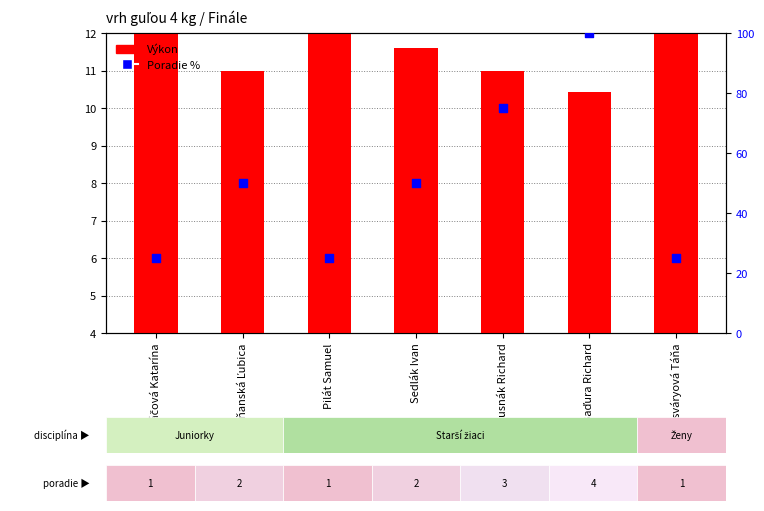

At which category is the sum across all series the highest?

Baďura Richard